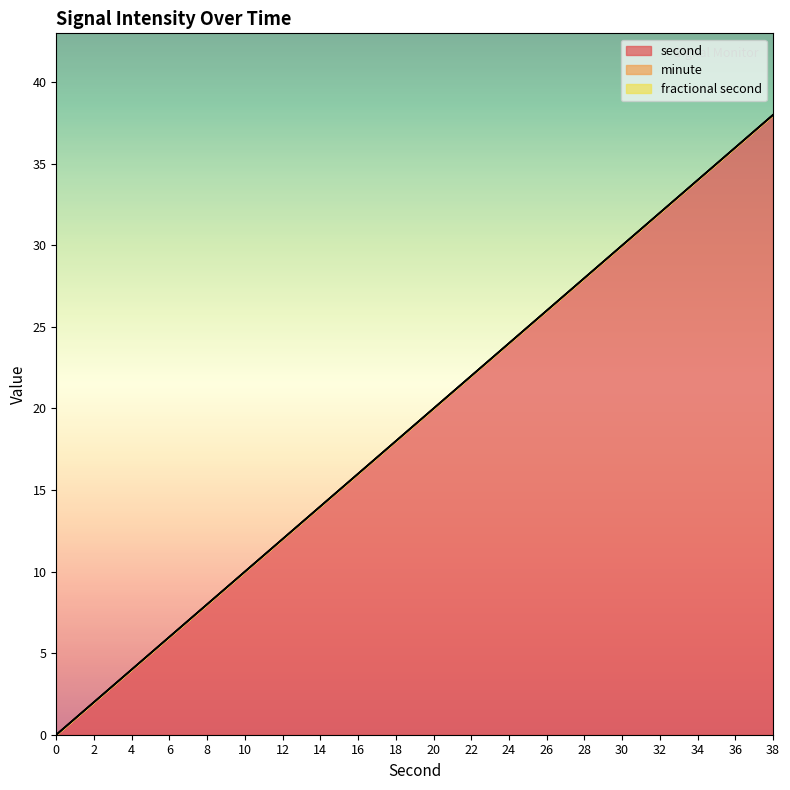

Which category has the highest value across all series?

38